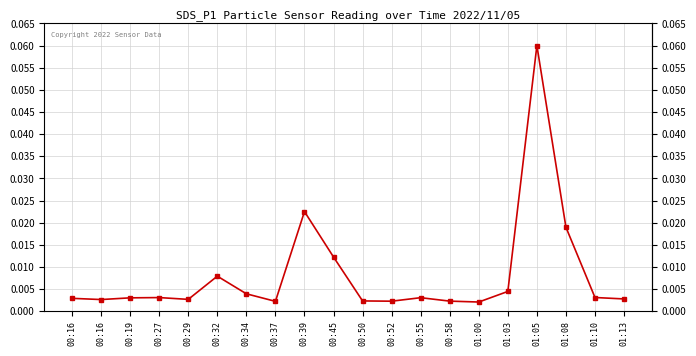

The chart shows a value of 0.0 at 00:45. True or false?

False